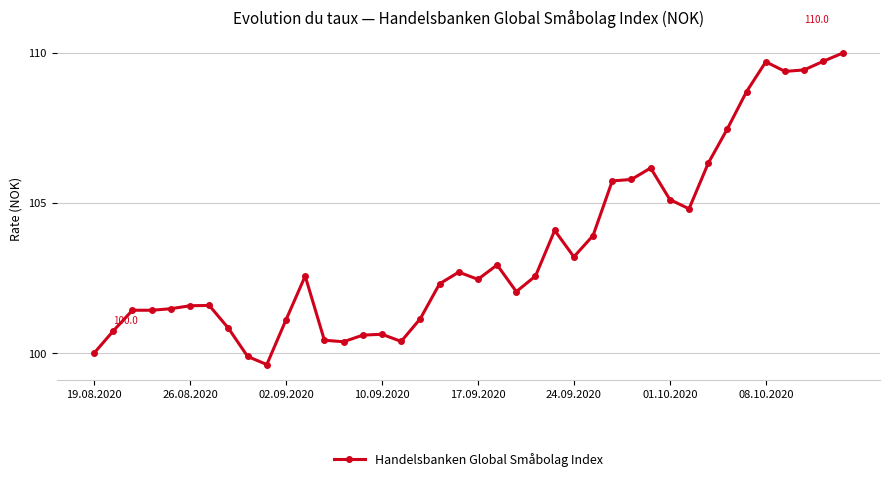

What is the difference between the maximum and minimum values?

10.4